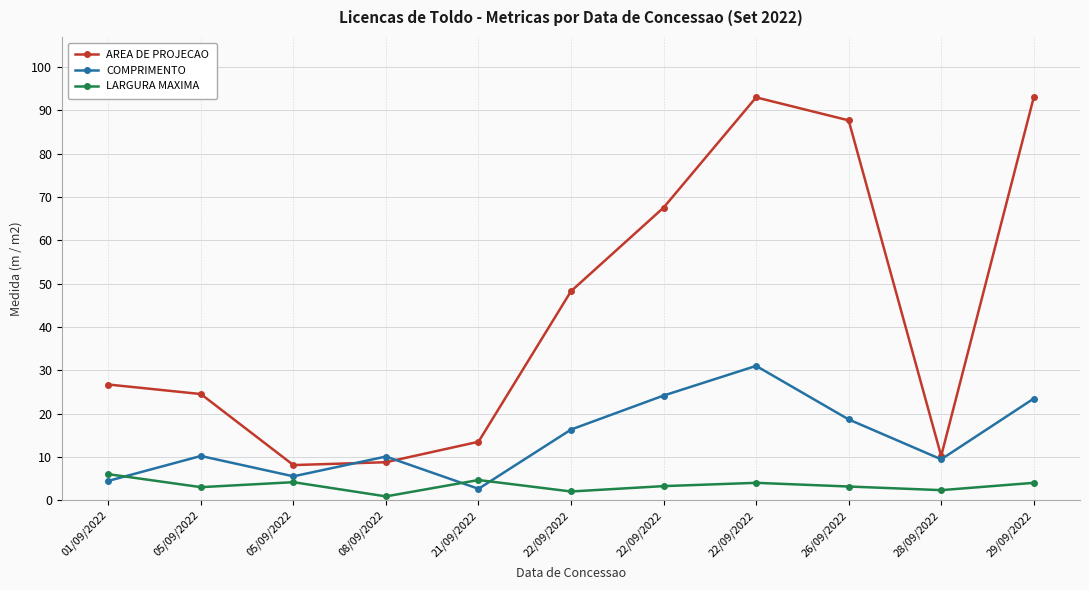

Rank the series by their average value, from lowest to highest.

LARGURA MAXIMA, COMPRIMENTO, AREA DE PROJECAO